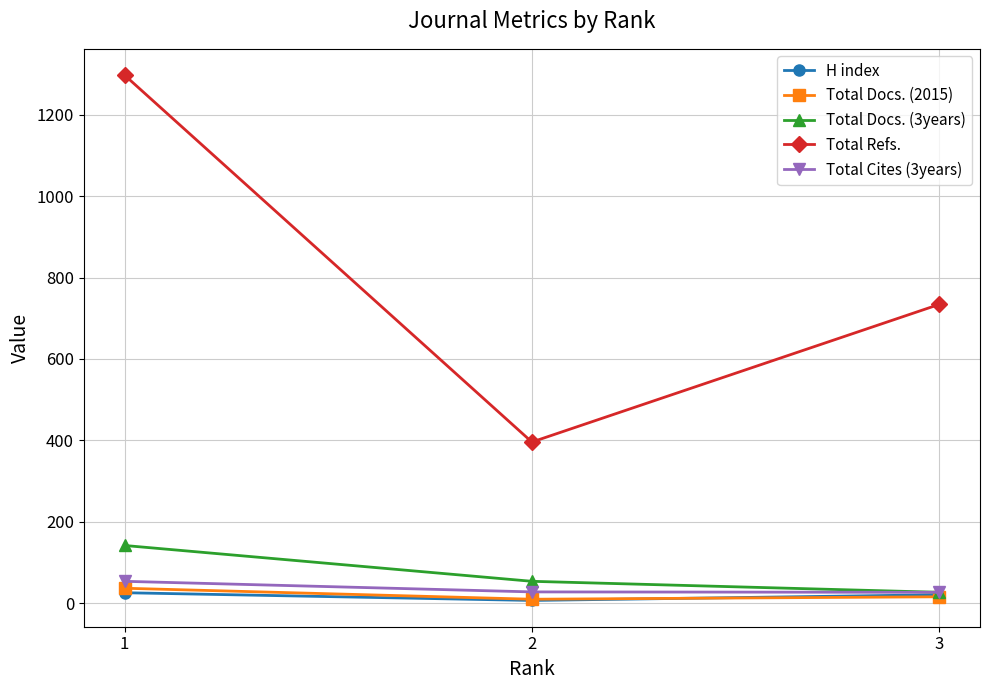

What is the value of the Total Docs. (2015) point at the 1st from the left?

37